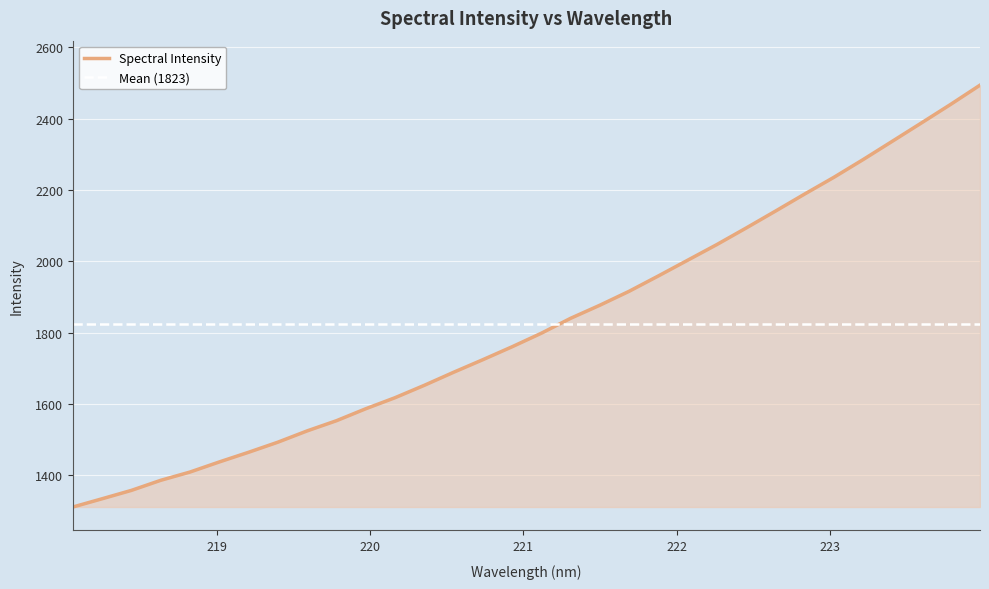

What is the difference between the values at 218.0596 and 222.8355?

877.0